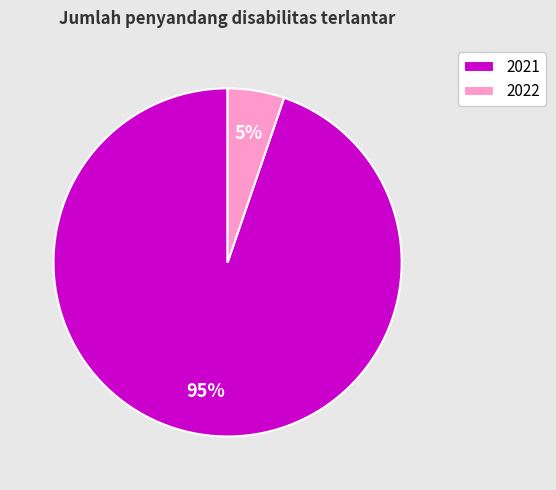

What is the largest slice in the pie chart?

2021